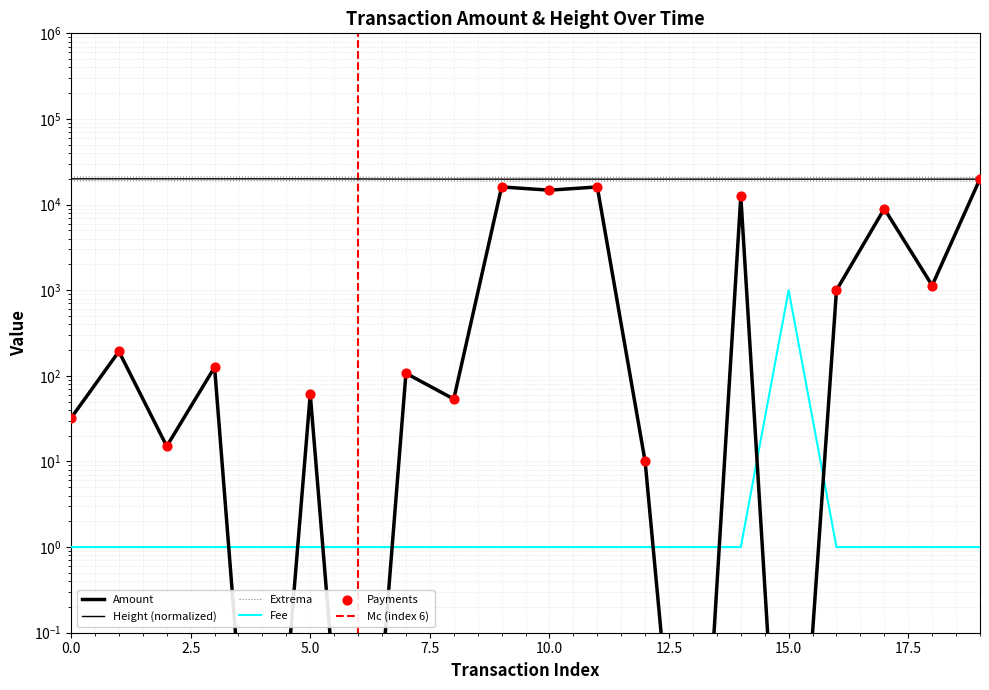

At how many categories does at least one series exceed 7693?

20